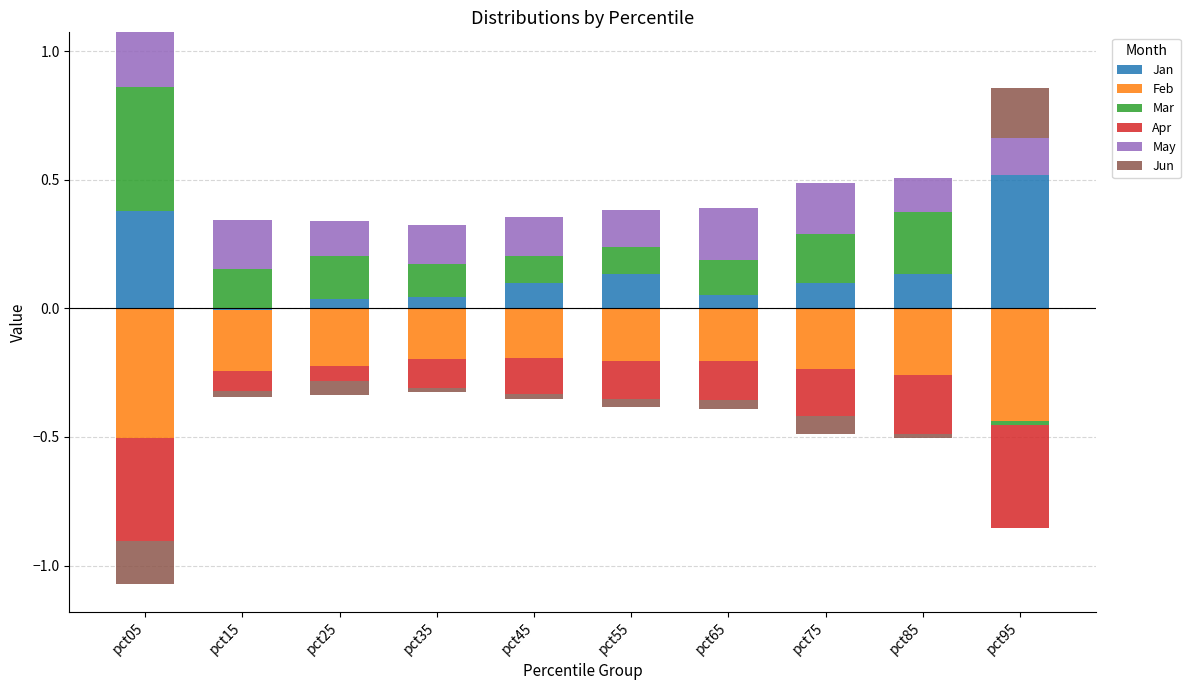

Rank the series at pct75 from lowest to highest value.

Feb, Apr, Jun, Jan, Mar, May